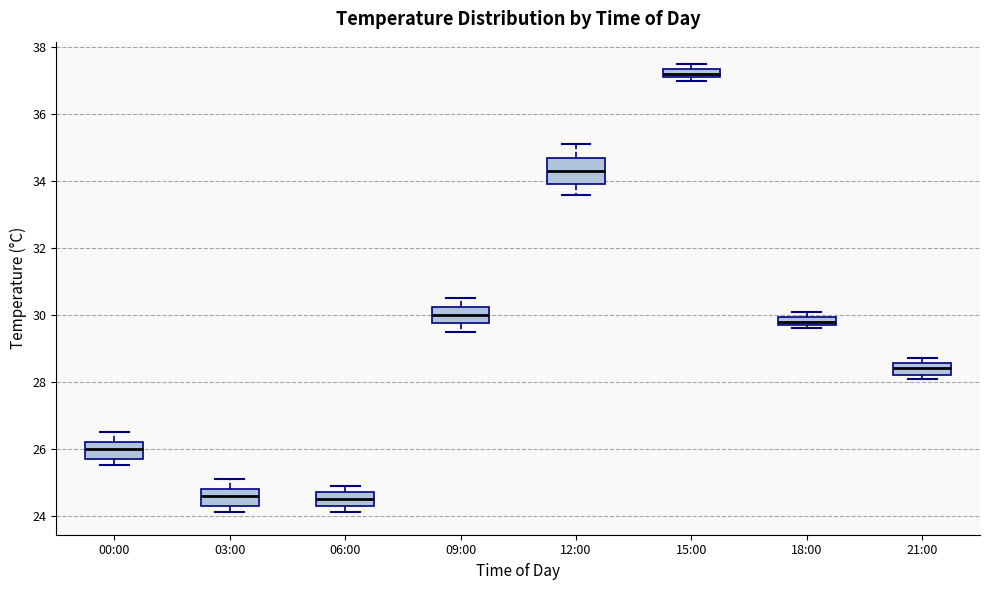

Where is the lower edge of the box for 21:00 on the y-axis? The values are not printed on the chart, so give them approximately, as read against the axis.

28.2